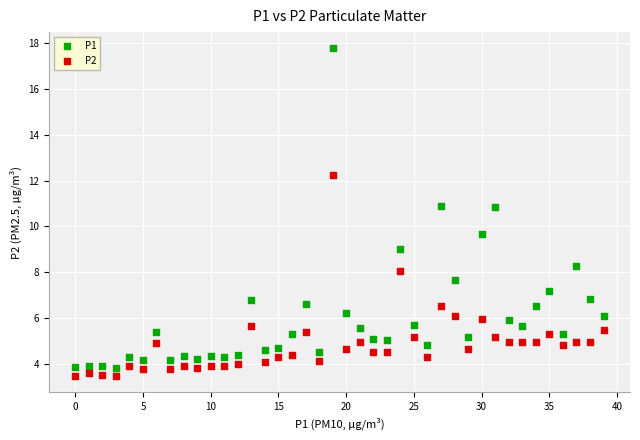

Which series reaches the maximum Y coordinate?

P1